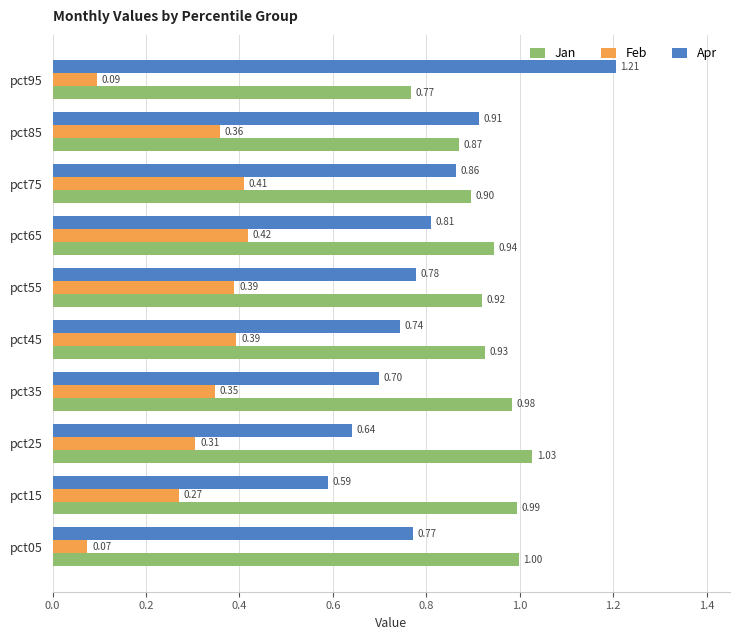

Is the value of Jan at pct75 greater than the value of Feb at pct15?

Yes